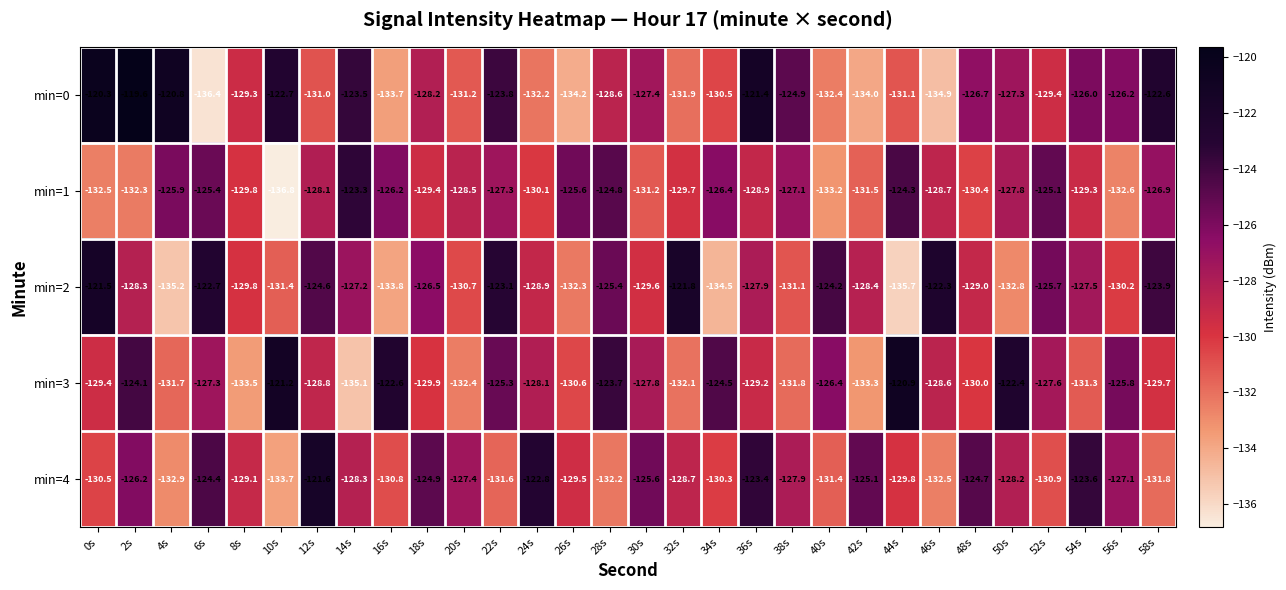

What is the sum of all min=4 values?

-3846.9